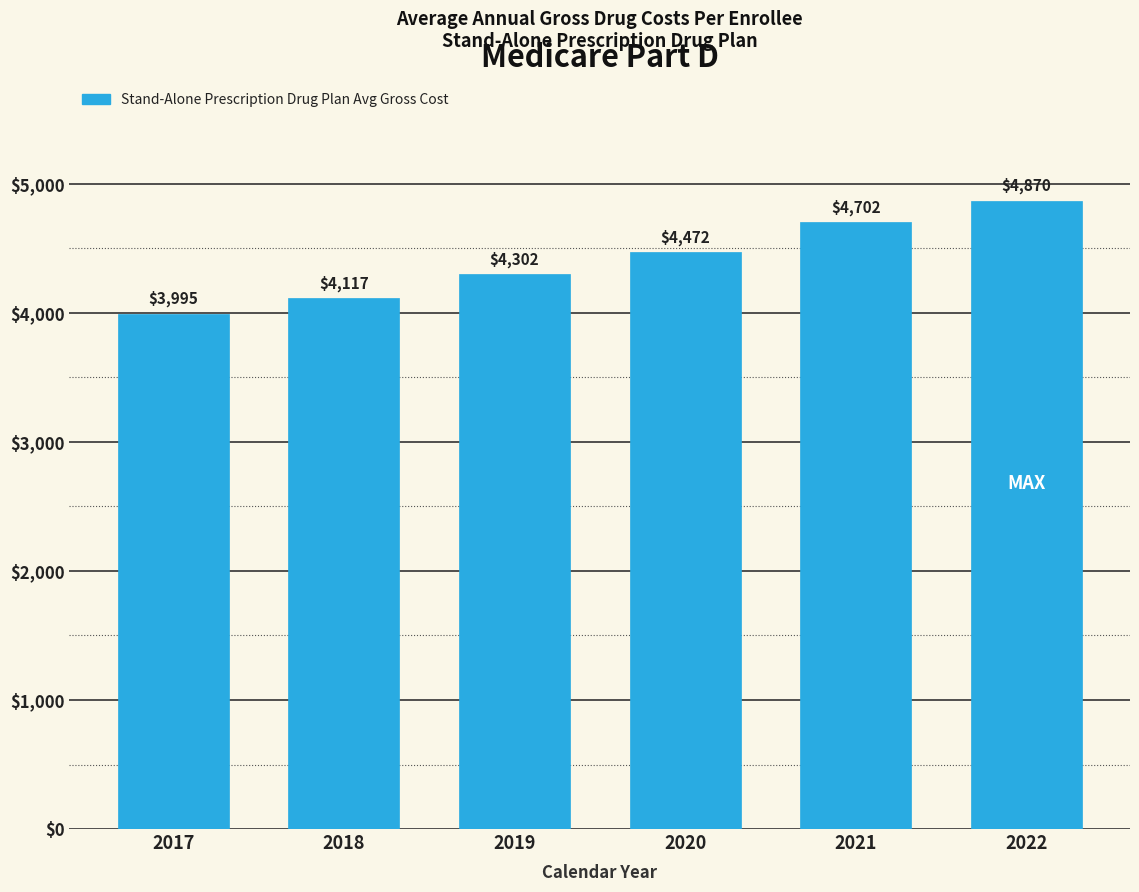

Where does the data first go above 4472?

2020